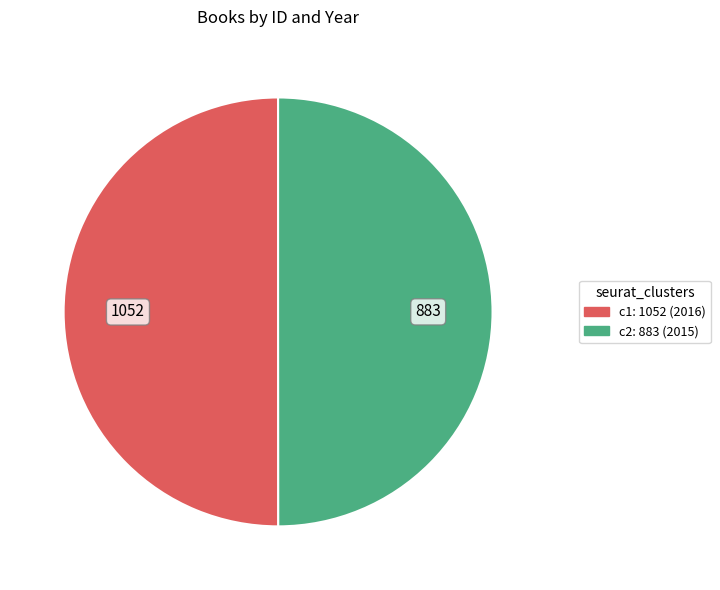

Count the number of slices in the pie.

2